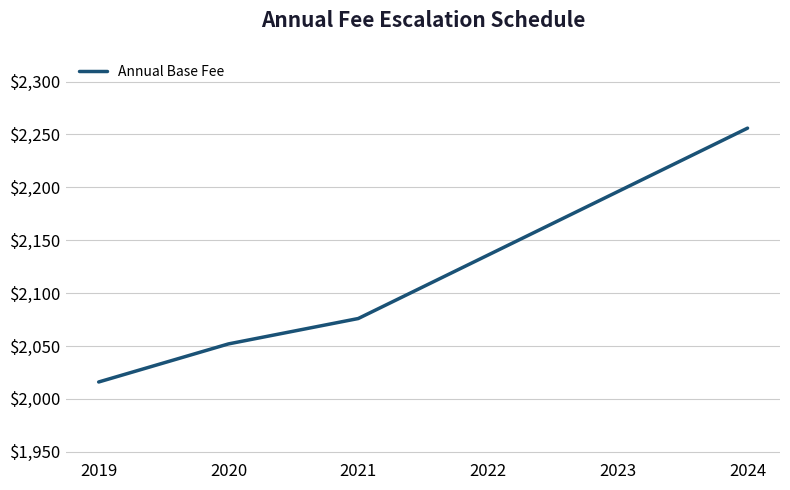

Approximately how many times larger is the value at 2022 compared to 2019?

1.1